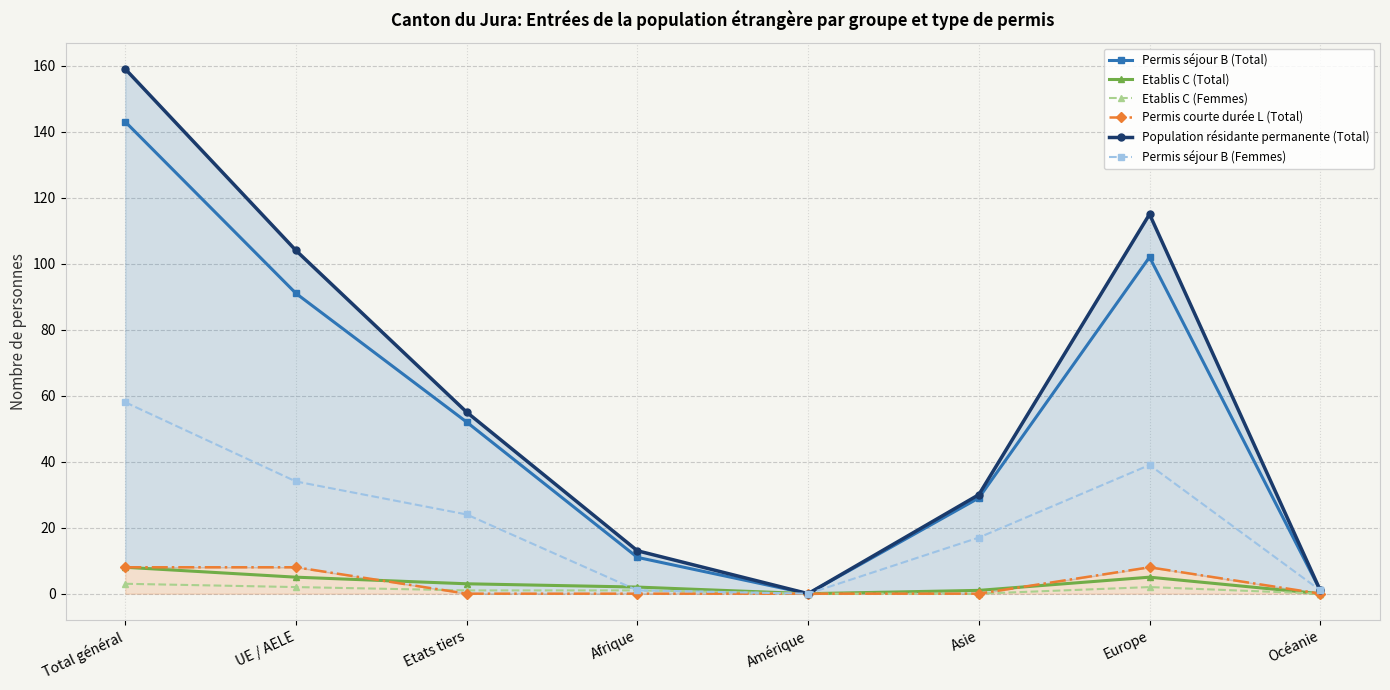

How many data points in Population résidante permanente (Total) are above 55?

3